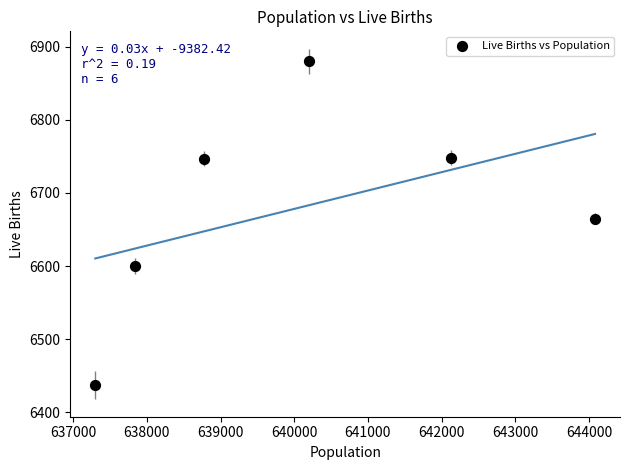

What is the range of Y values (max minus min)?

443